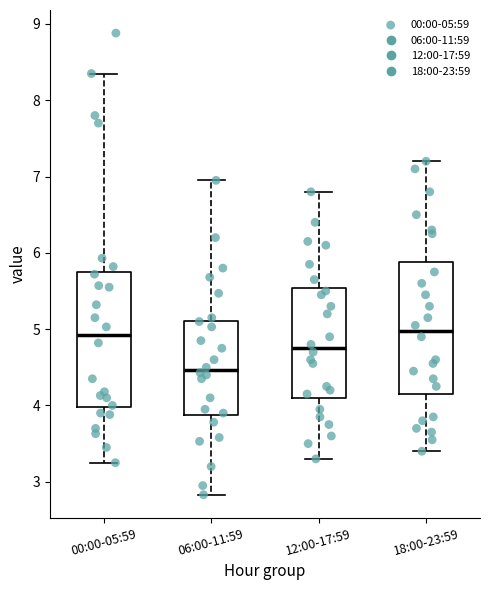

Reading left to right, read every box against the y-axis: the position of its median line, the range the box covers, and the ends of its whiskers. The values are not printed on the chart, so give them approximately, as read against the axis.

00:00-05:59: median 4.9, box 4.0 to 5.7, whiskers 3.3 to 8.4
06:00-11:59: median 4.5, box 3.9 to 5.1, whiskers 2.8 to 7.0
12:00-17:59: median 4.8, box 4.1 to 5.5, whiskers 3.3 to 6.8
18:00-23:59: median 5.0, box 4.2 to 5.9, whiskers 3.4 to 7.2